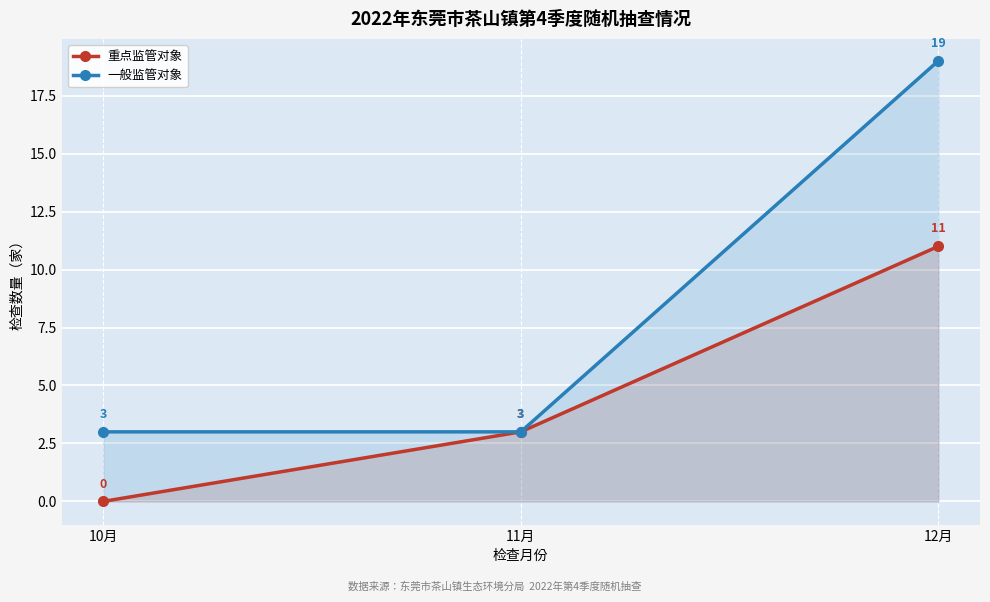

Reading right to left, extract all data points from this chart.

重点监管对象: 12月=11	11月=3	10月=0
一般监管对象: 12月=19	11月=3	10月=3